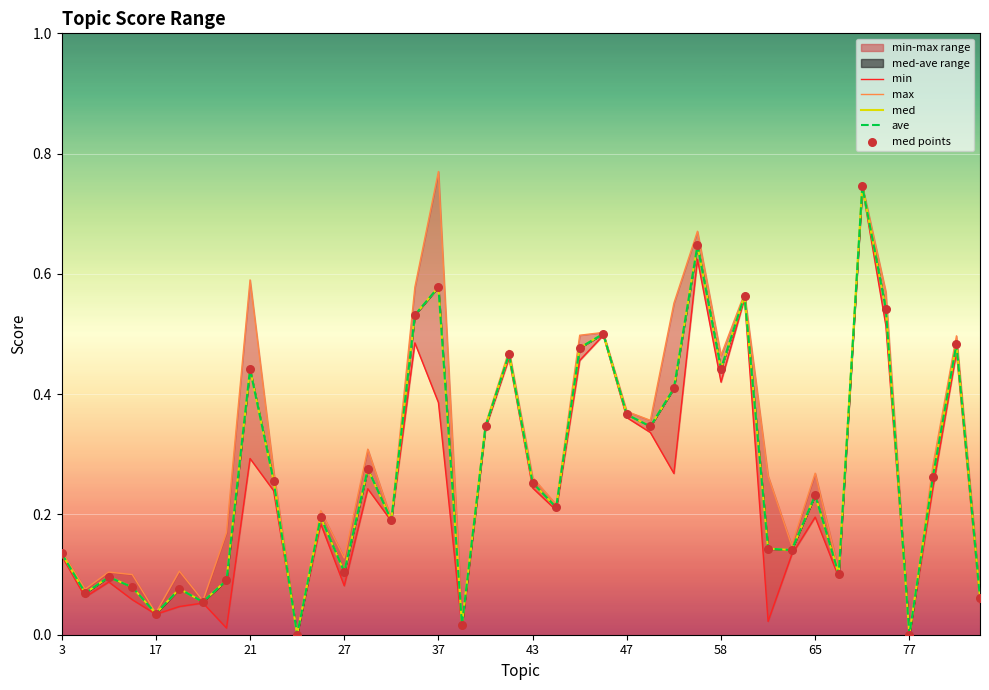

Which series has the widest spread of Y values?

max